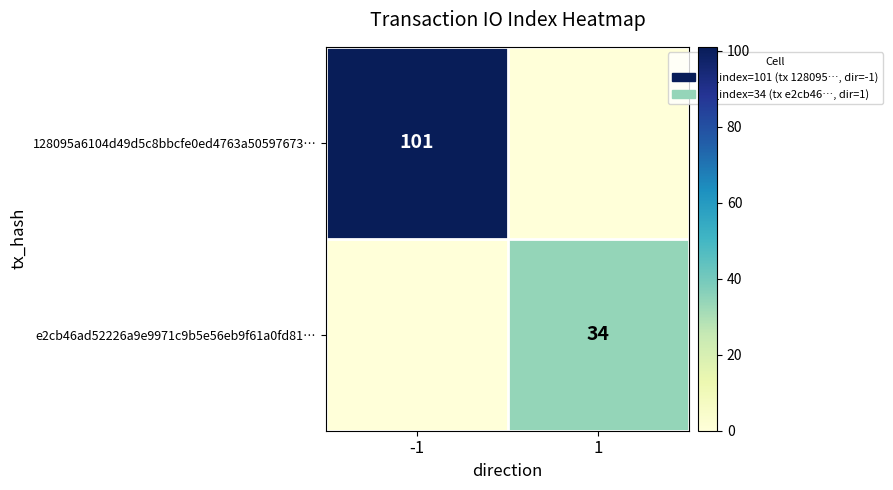

True or false: e2cb46ad52226a9e9971c9b5e56eb9f61a0fd81… has a value of 17 at 1.

False